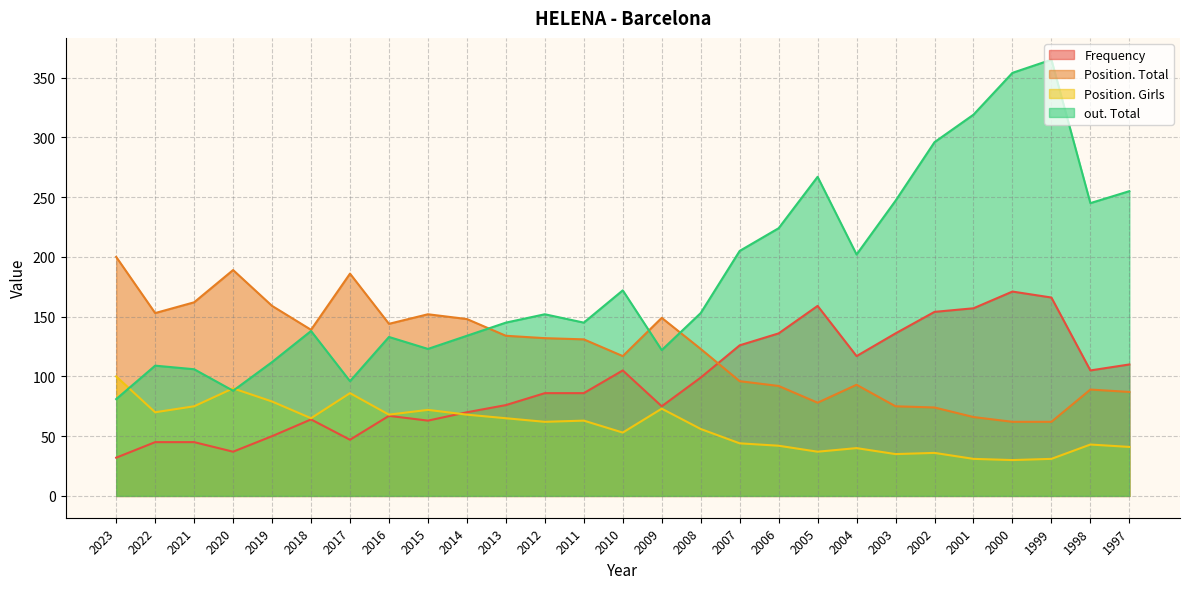

How many interior local peaks does the out. Total series have?

7